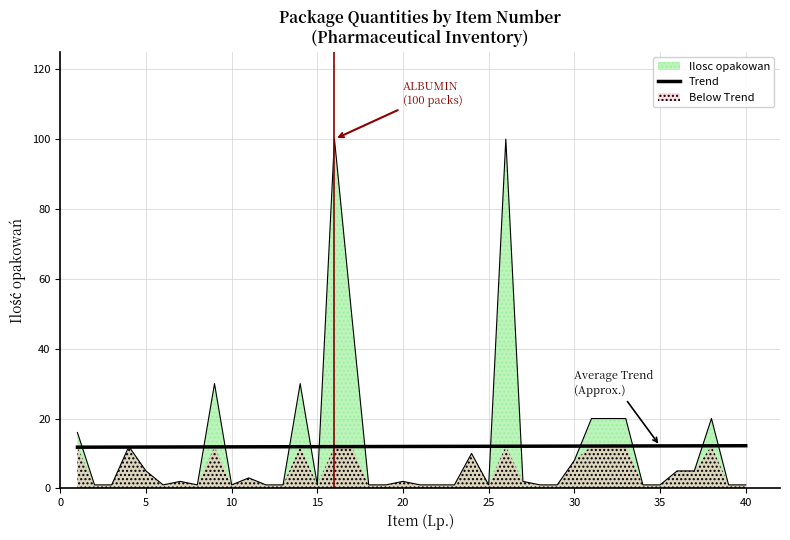

Which category has the highest value across all series?

16